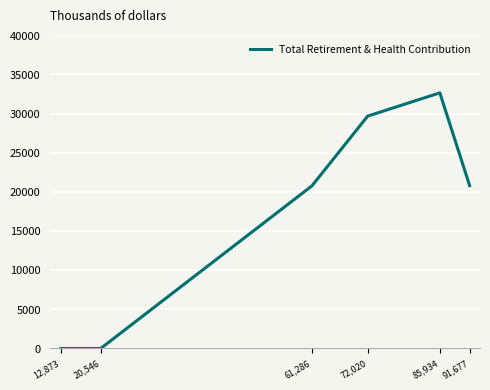

How many data points are above 20808?

2